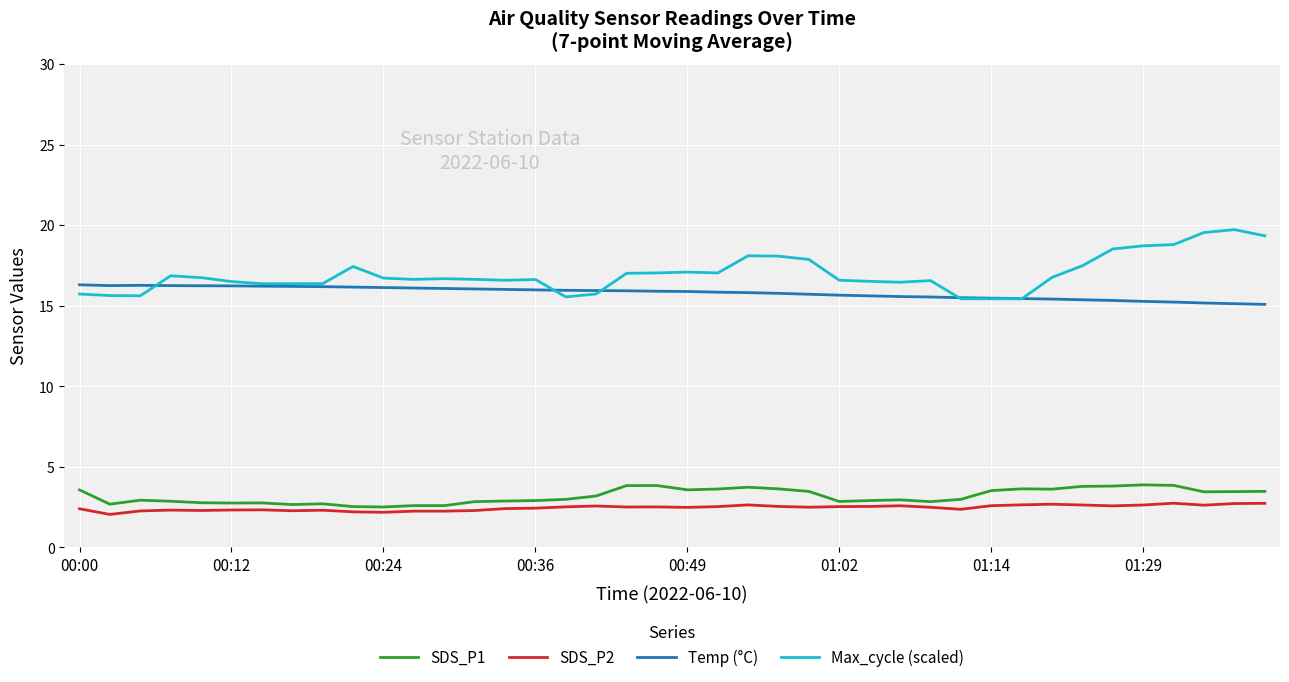

What is the maximum value for Max_cycle (scaled)?

19.7